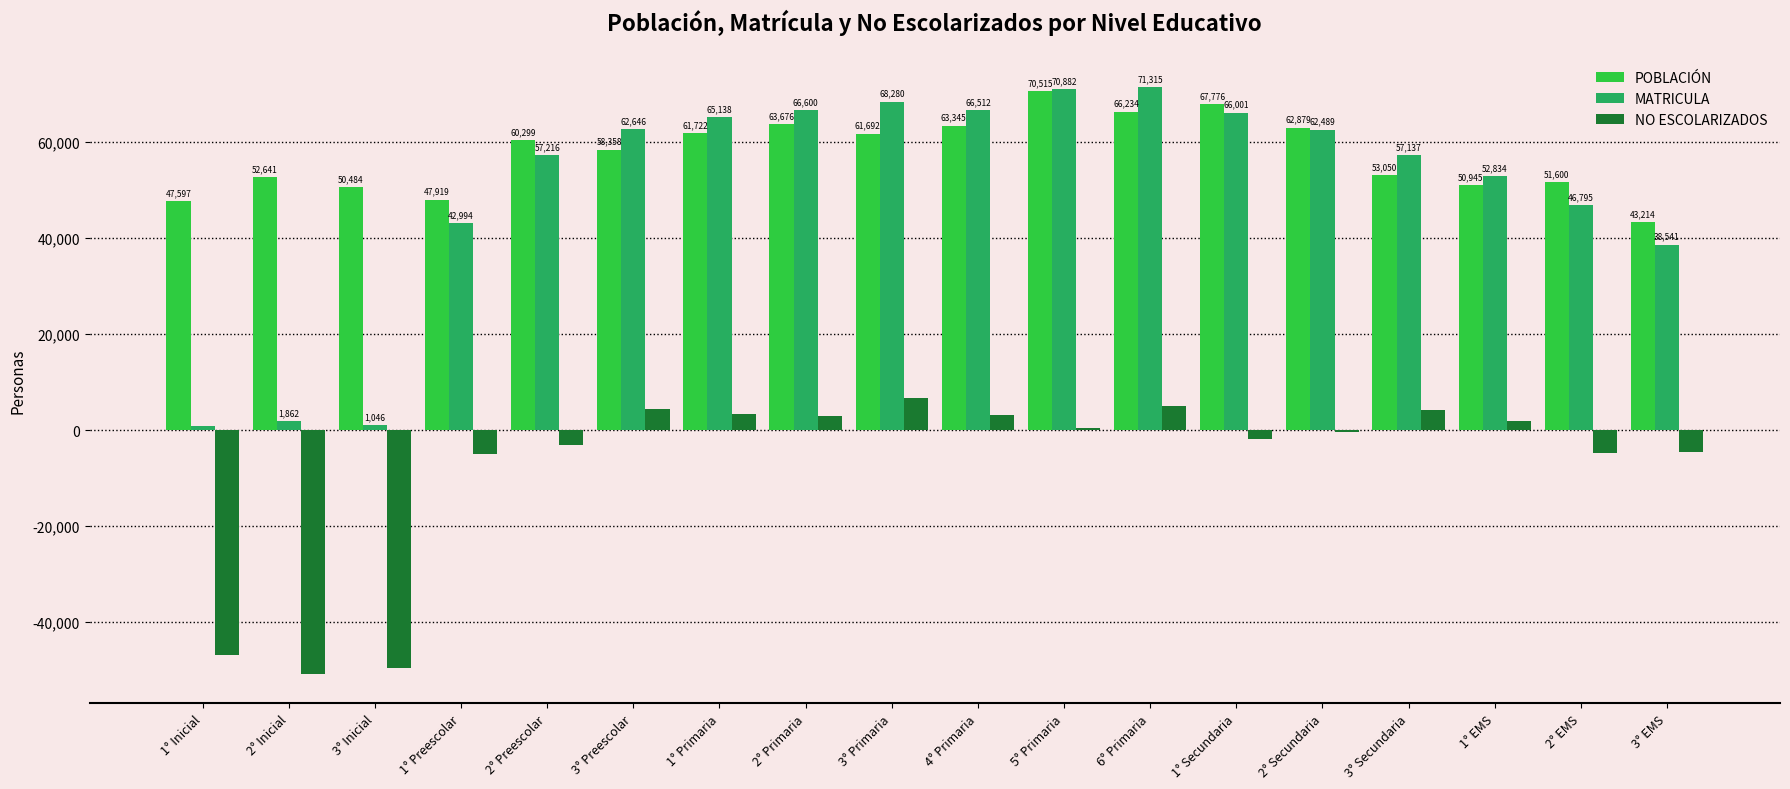

Which series changed the most between 2° Secundaria and 3° EMS?

MATRICULA